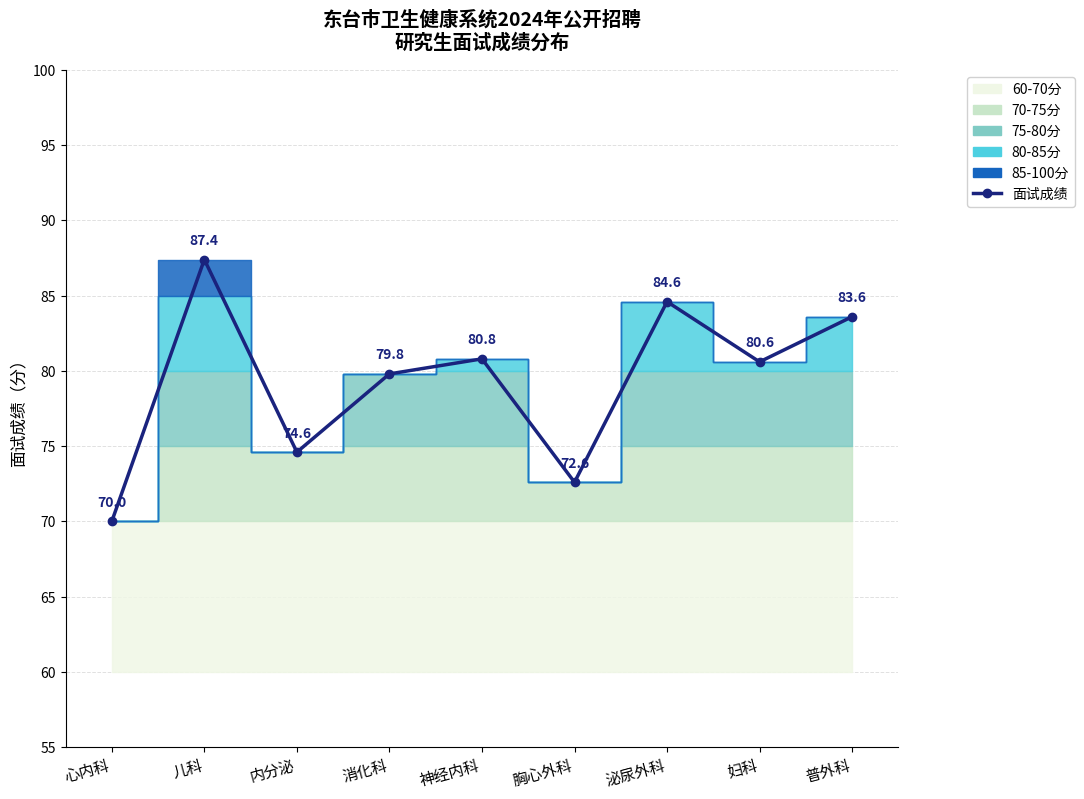

At which label is the value closest to 78?

消化科